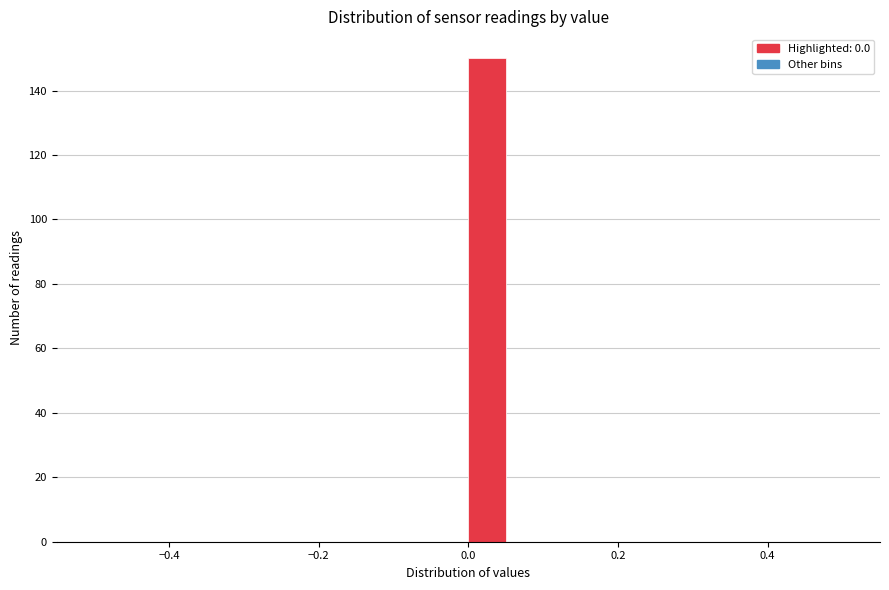

Around what value on the x-axis is the tallest bar? Give the approximate position of its centre, as read against the axis.

0.02